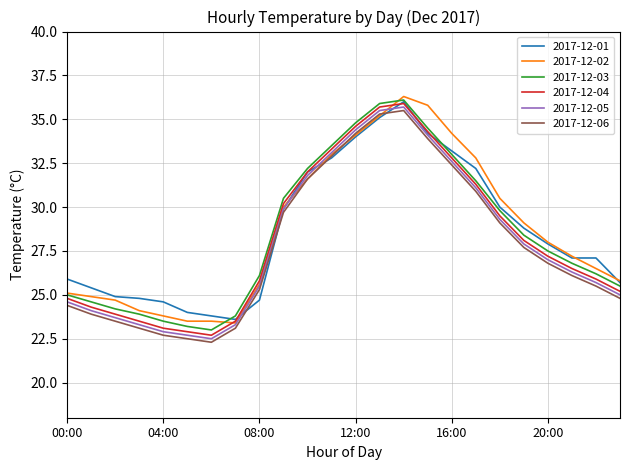

What is the difference between the maximum and minimum values in the 2017-12-03 series?

13.1